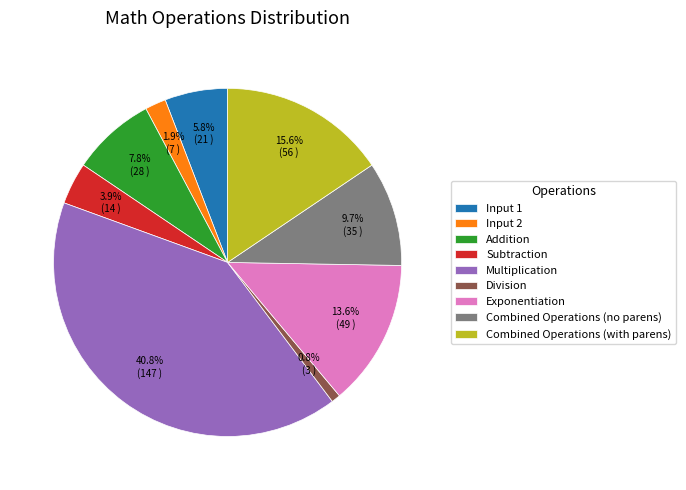

To the nearest percent, what portion does Subtraction represent?

4%